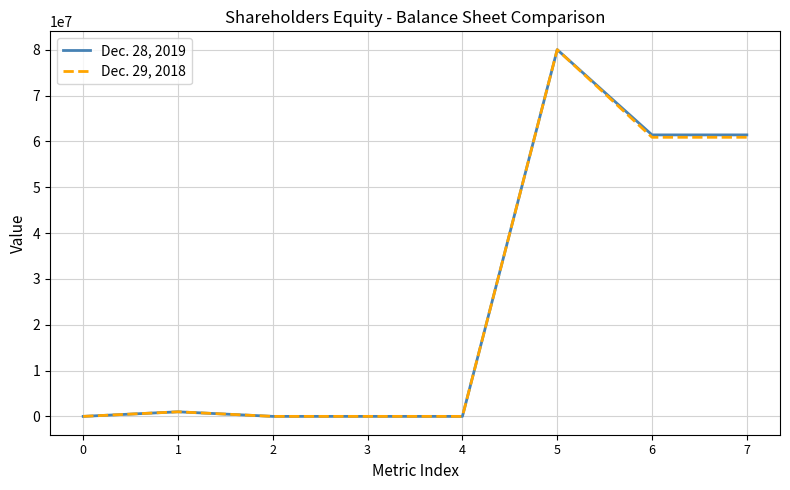

What are all the series names shown in the legend?

Dec. 28, 2019, Dec. 29, 2018